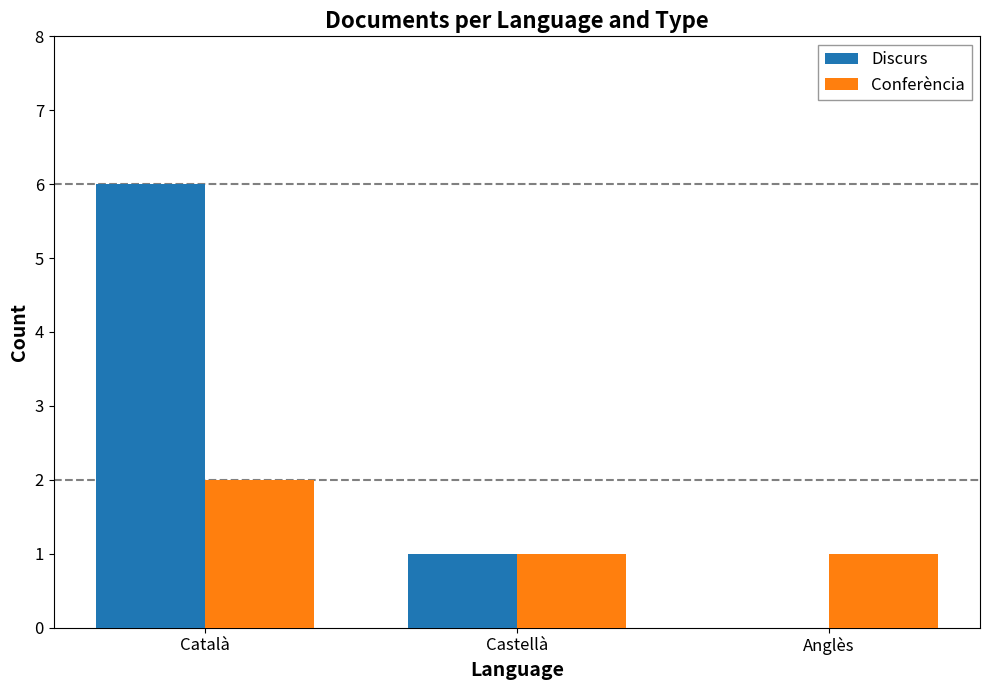

The value of Discurs at Anglès is -2. True or false?

False